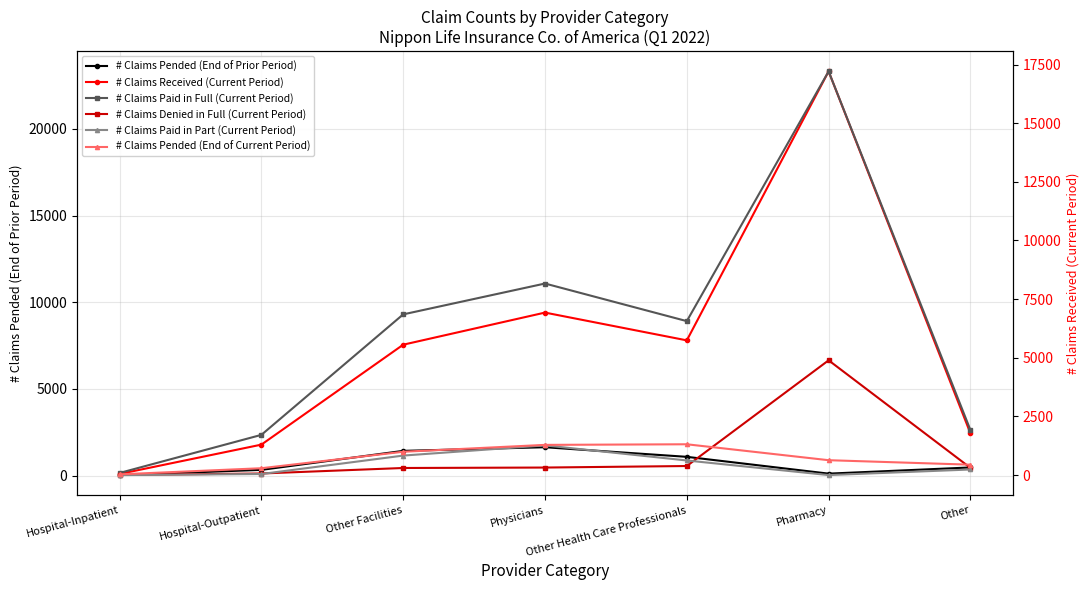

Where does the # Claims Pended (End of Prior Period) series first go above 470?

Other Facilities